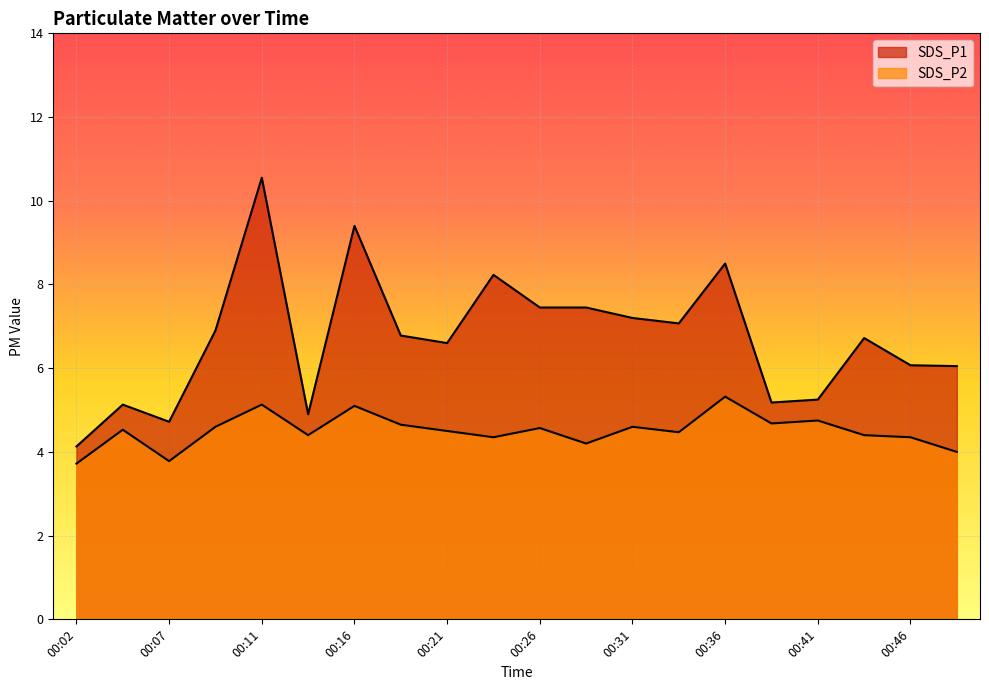

What is the value of the SDS_P2 point at the 7th from the left?

5.1